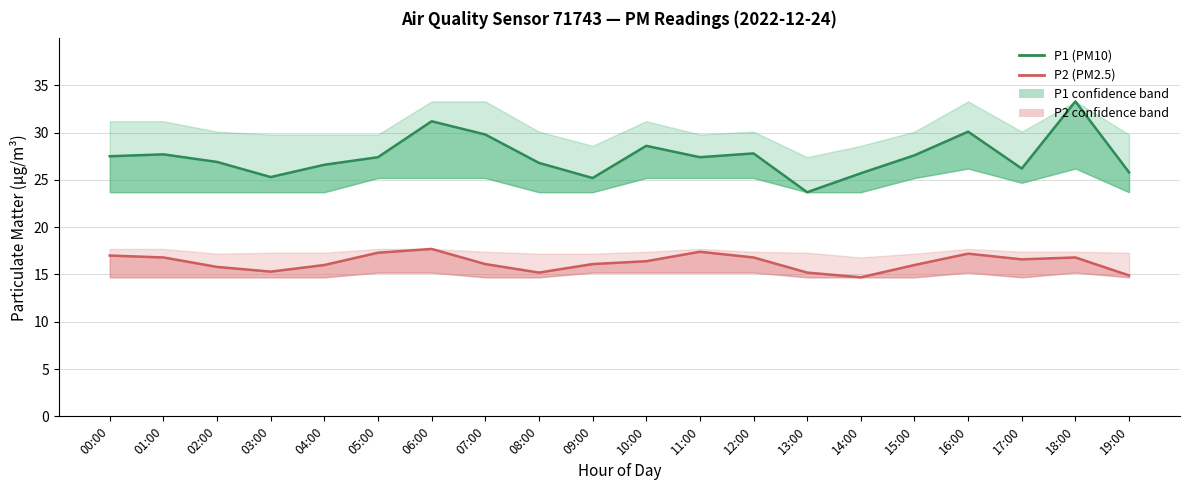

Where is P2 (PM2.5) nearest to the value 16?

04:00